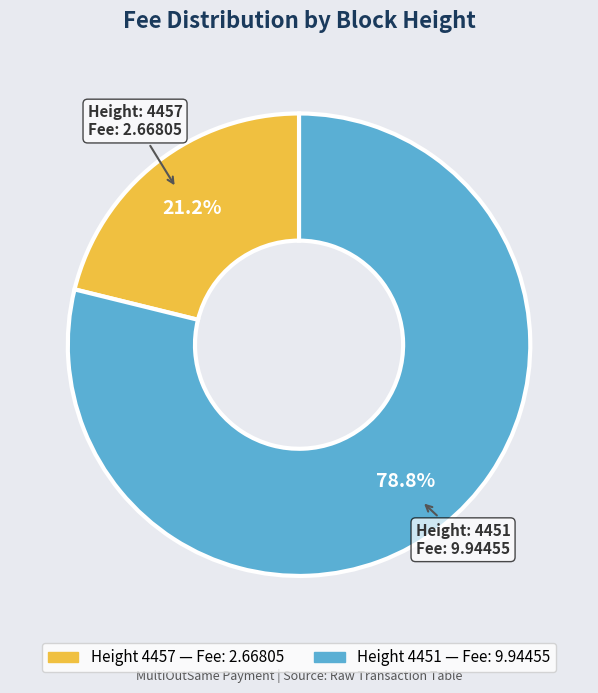

Is there a majority slice in this chart?

Yes